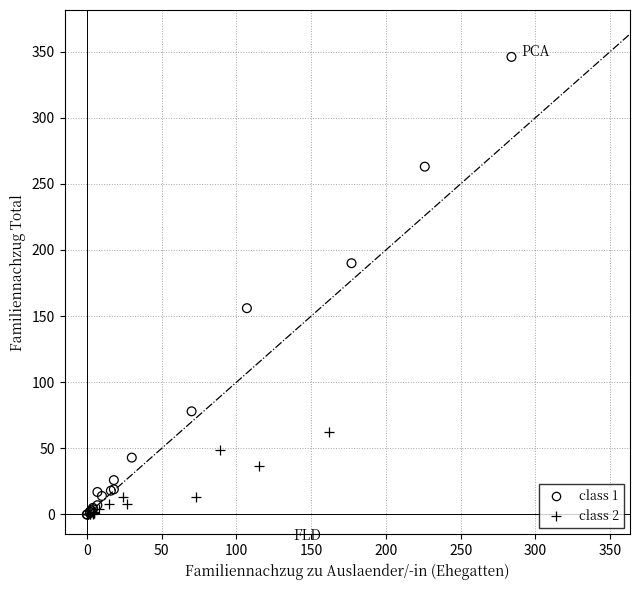

Which series has the largest Y range (max minus min)?

class 1